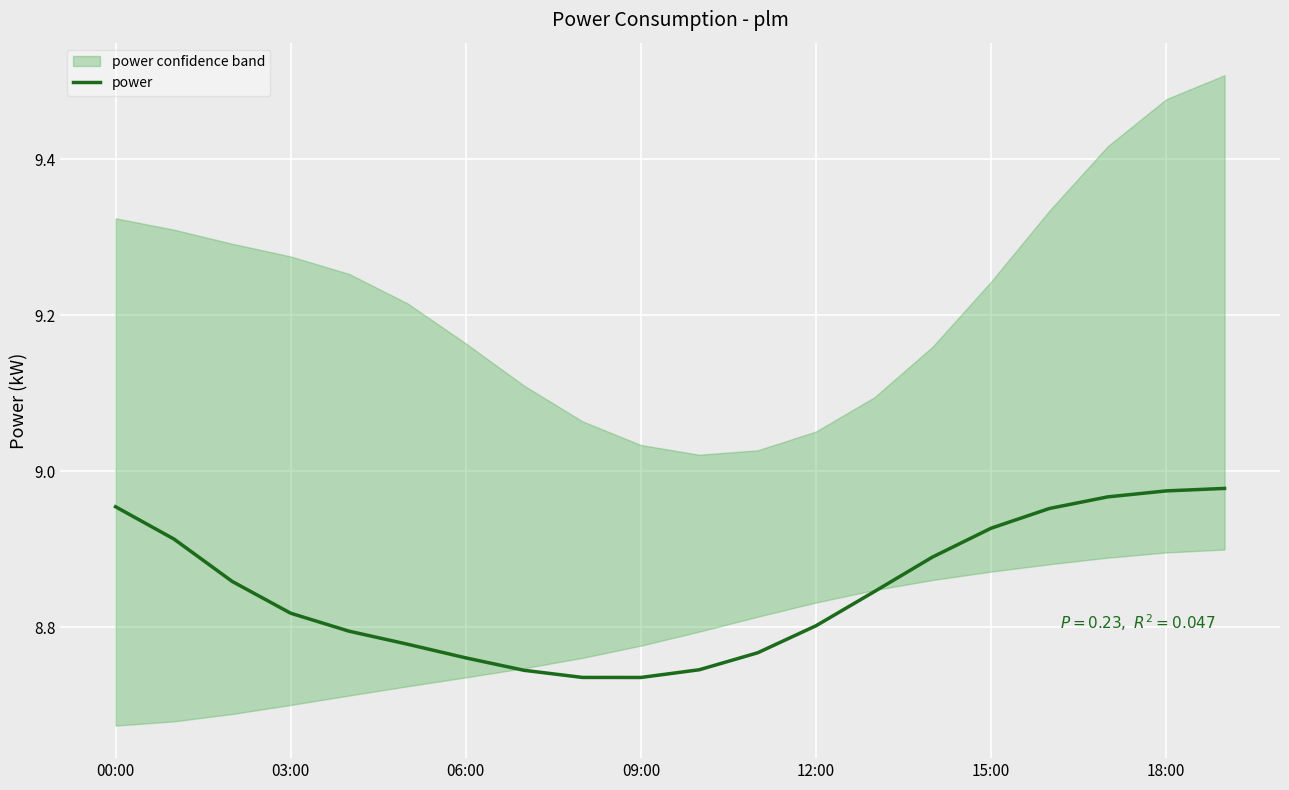

How many lines are shown in the chart?

1